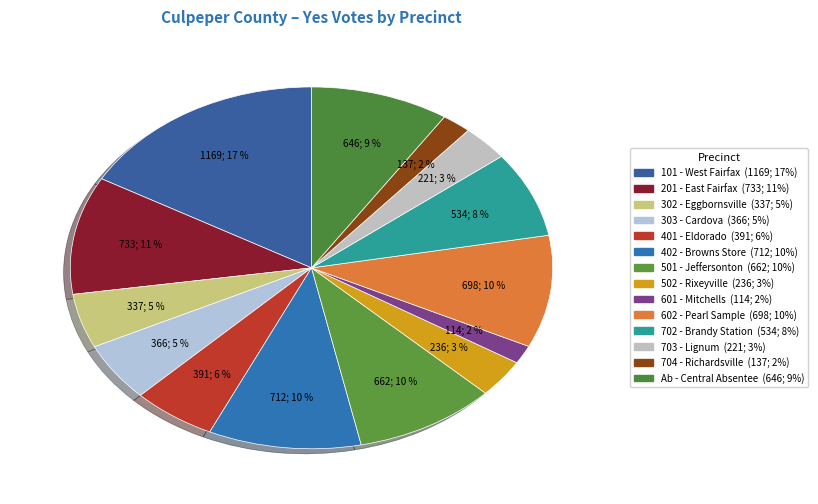

To the nearest percent, what is the combined percentage of 303 - Cardova and 302 - Eggbornsville?

10%